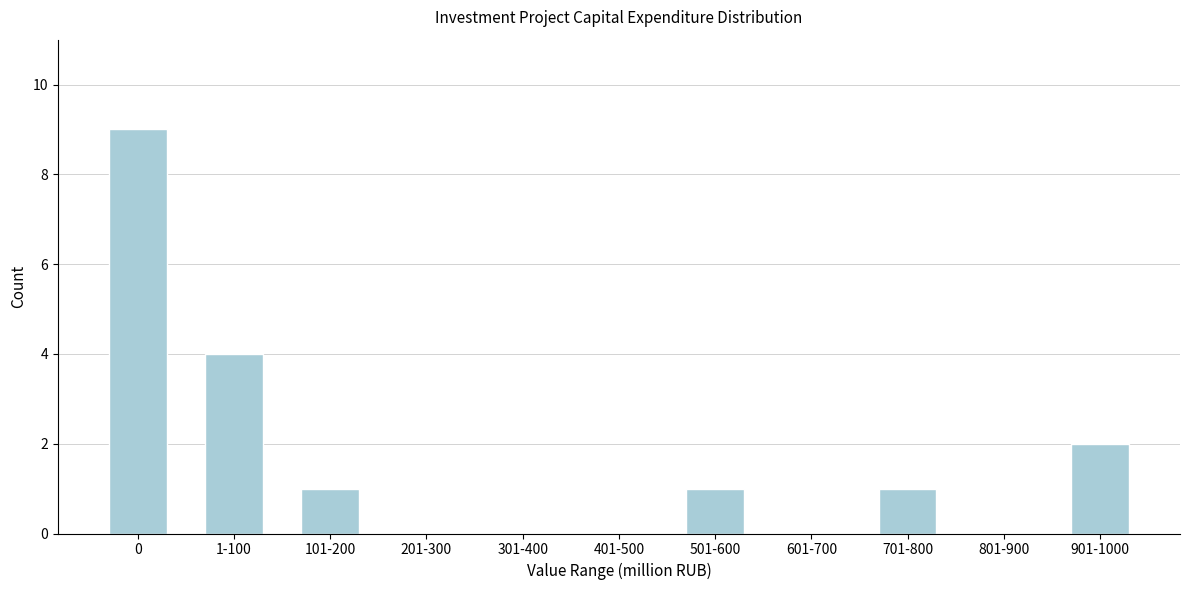

Reading left to right, transcribe all the data shown in this chart.

0=9	1-100=4	101-200=1	201-300=0	301-400=0	401-500=0	501-600=1	601-700=0	701-800=1	801-900=0	901-1000=2